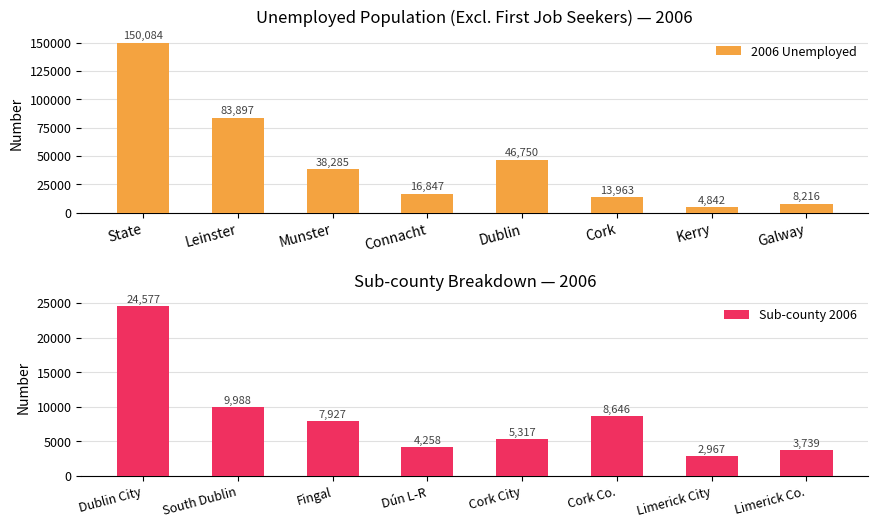

What is the sum of the 2006 Unemployed values at Kerry and Connacht?

21689